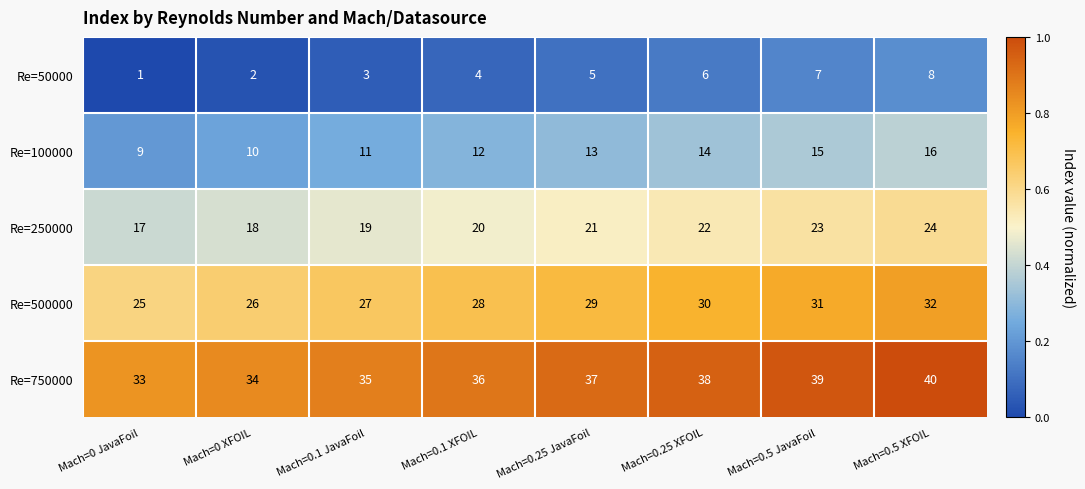

Which series has the largest total across all categories?

Re=750000